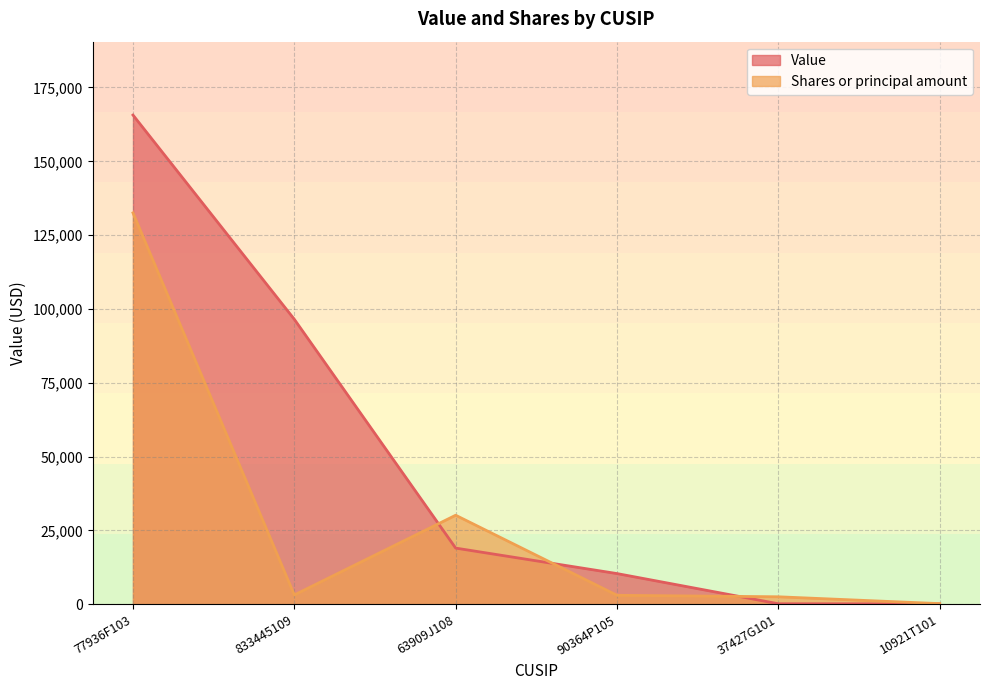

Rank the series by their average value, from highest to lowest.

Value, Shares or principal amount